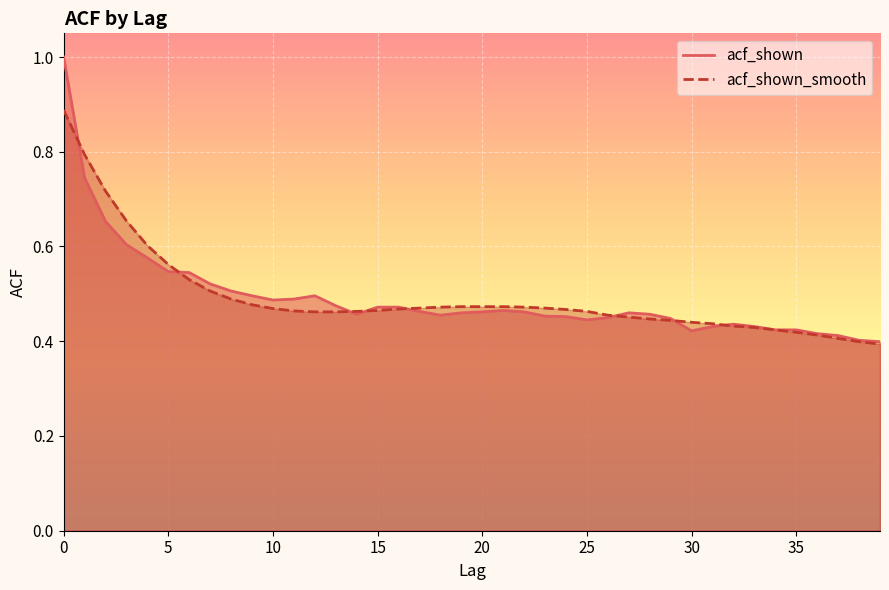

Which has a higher value, 37 or 22?

22